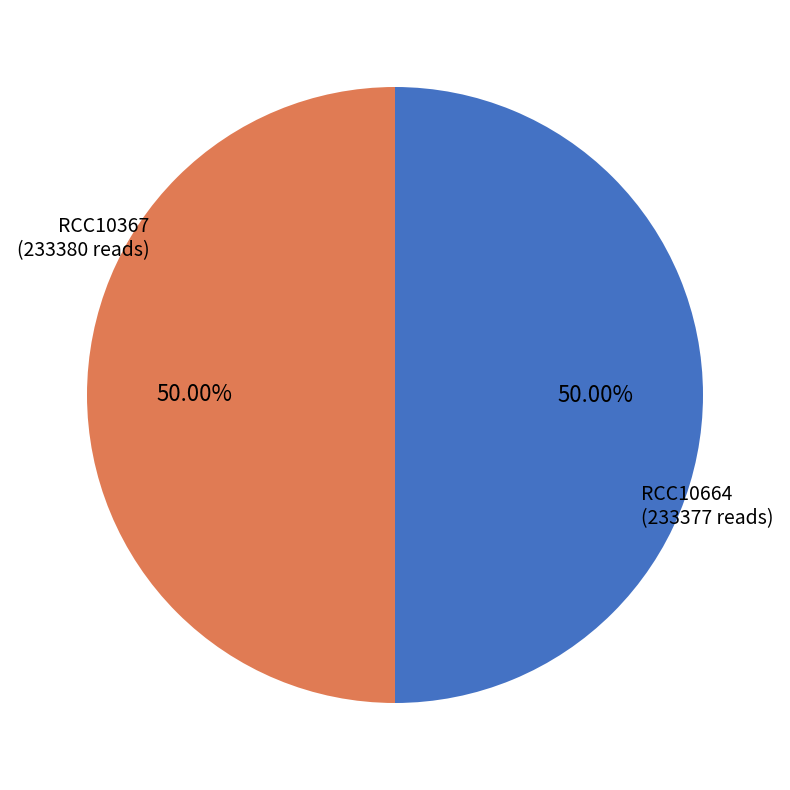

How much of the chart is everything except RCC10367?

50.0%